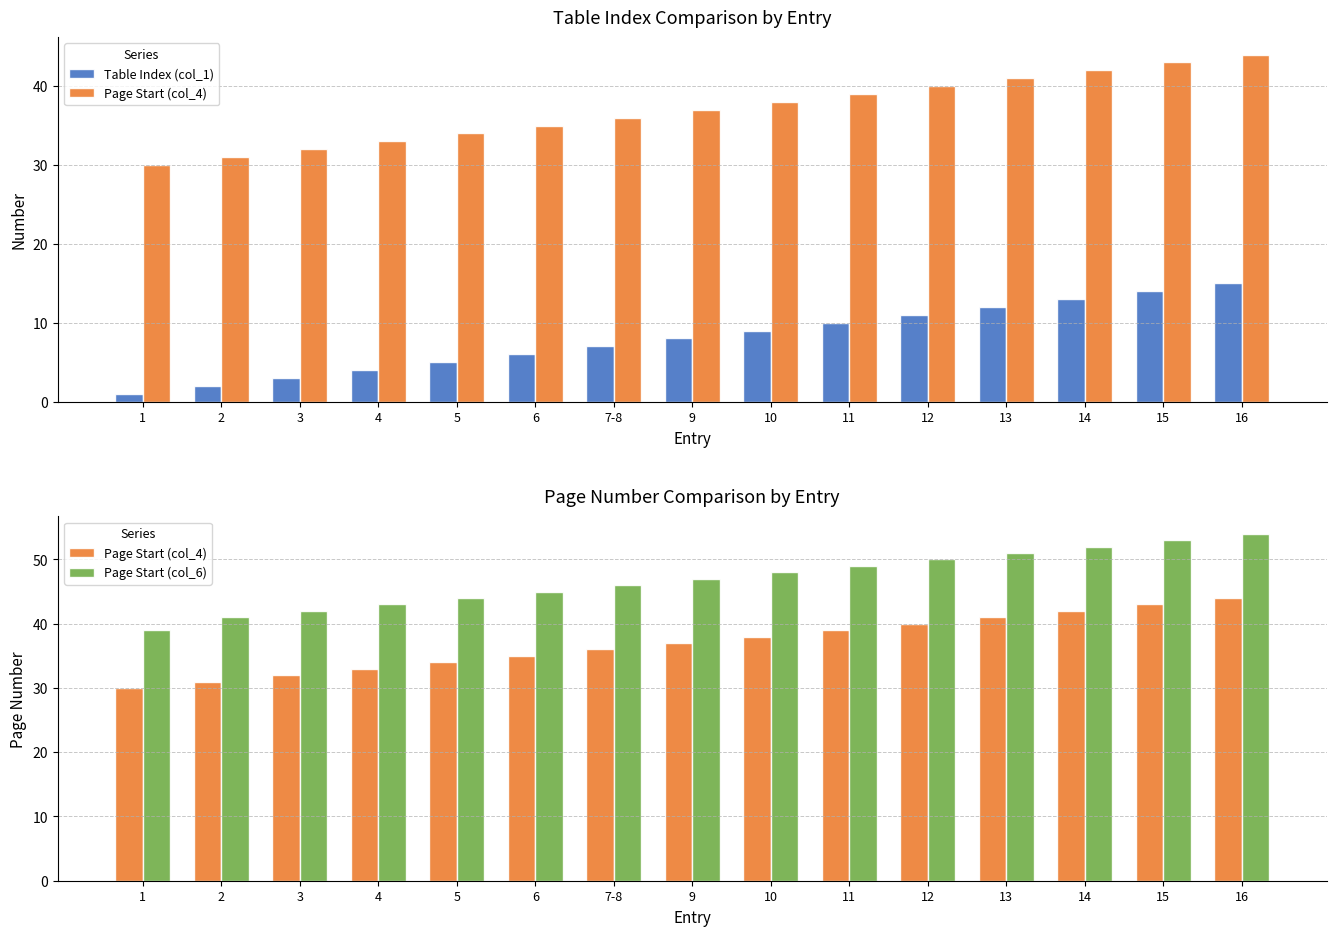

What is the total value across all series at 1?

70